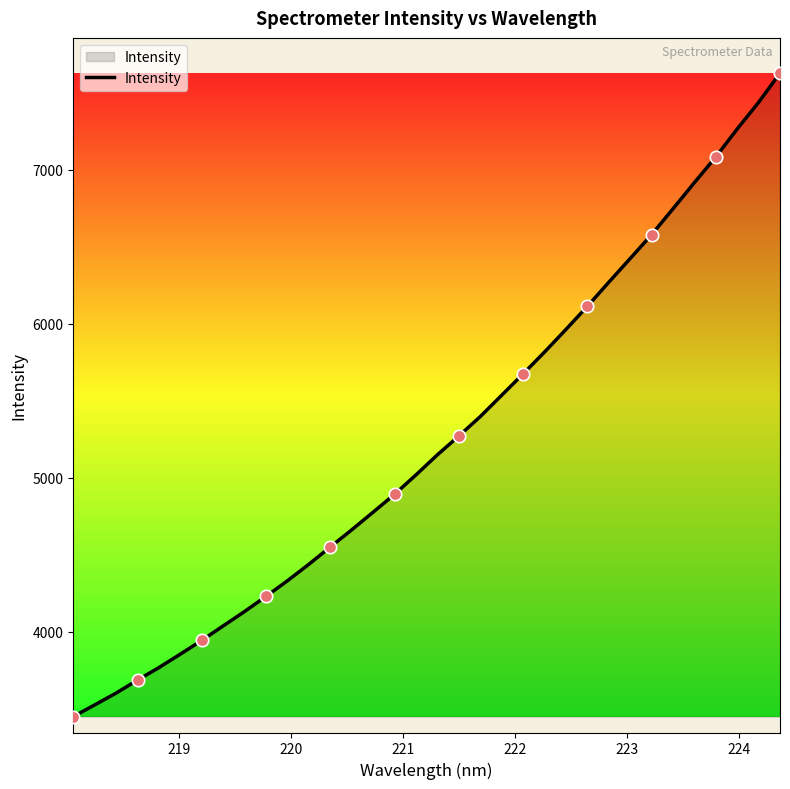

What is the greatest value displayed?

7628.5